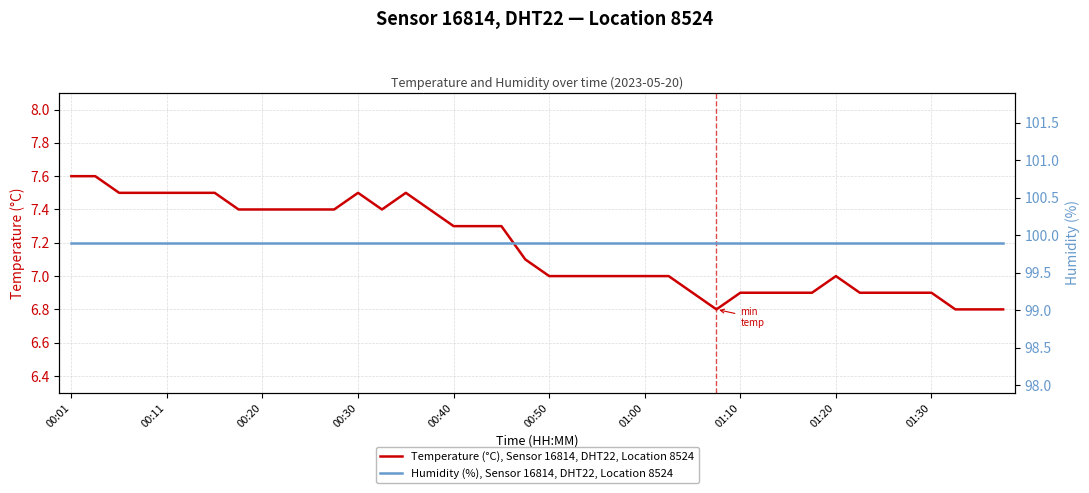

What is the spread (max minus min) of values at 11?

92.5